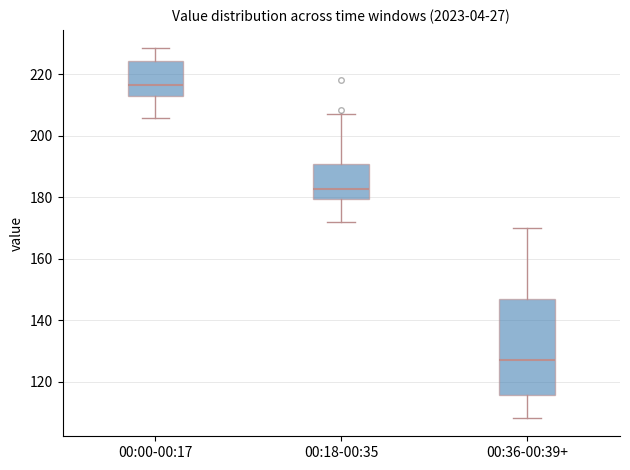

Which box's median line is the highest?

00:00-00:17